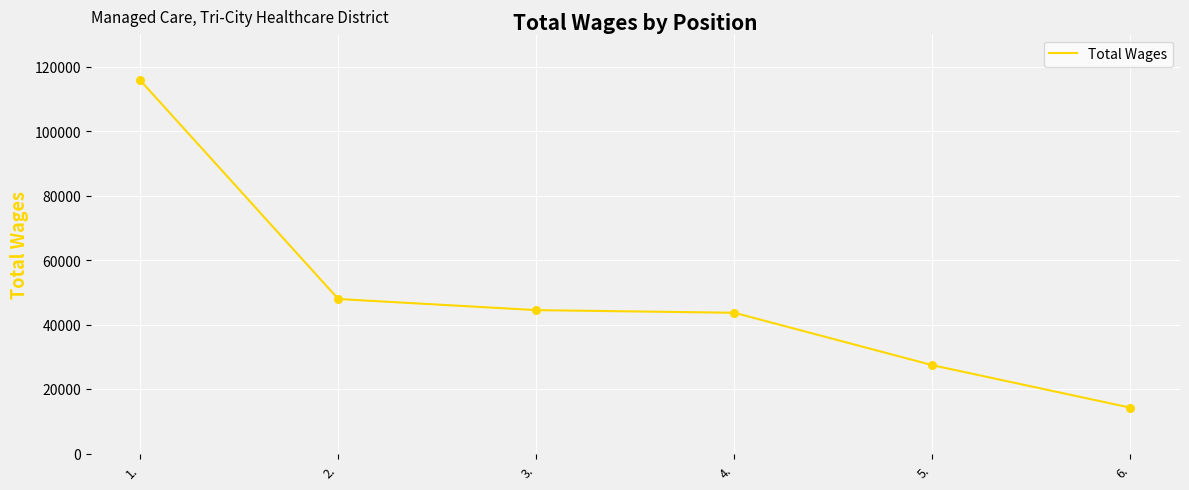

What is the ratio of the value at 2. to the value at 5.?

1.7